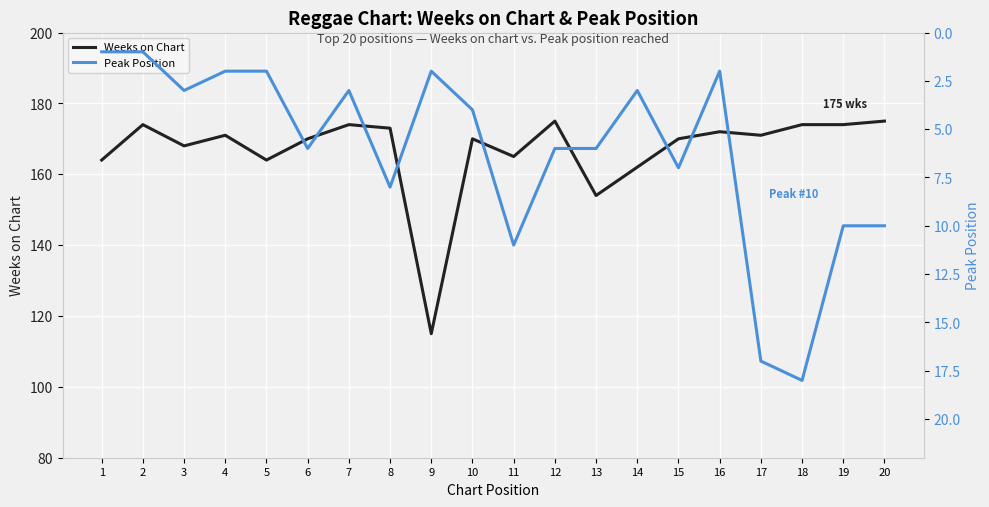

The value of Weeks on Chart at 4 is 171. True or false?

True